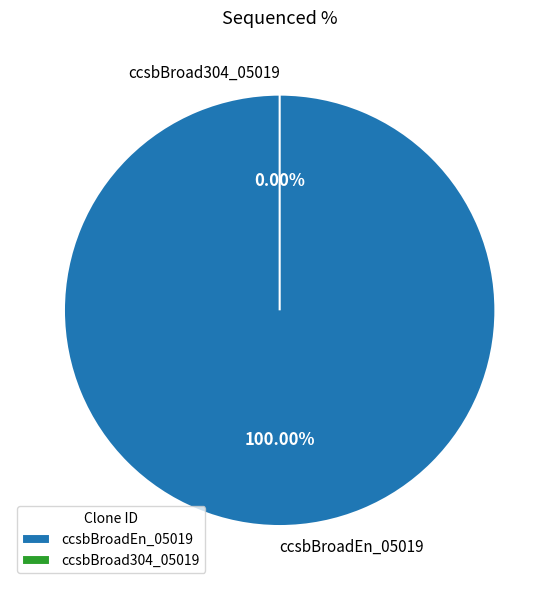

Which category accounts for the majority?

ccsbBroadEn_05019